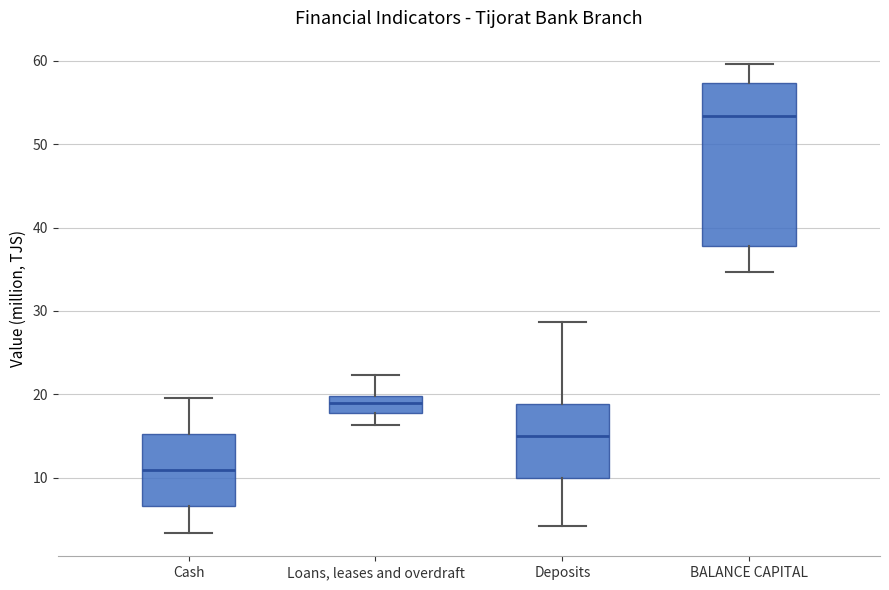

Where does the median line of the box for Deposits sit on the y-axis? The values are not printed on the chart, so give them approximately, as read against the axis.

15